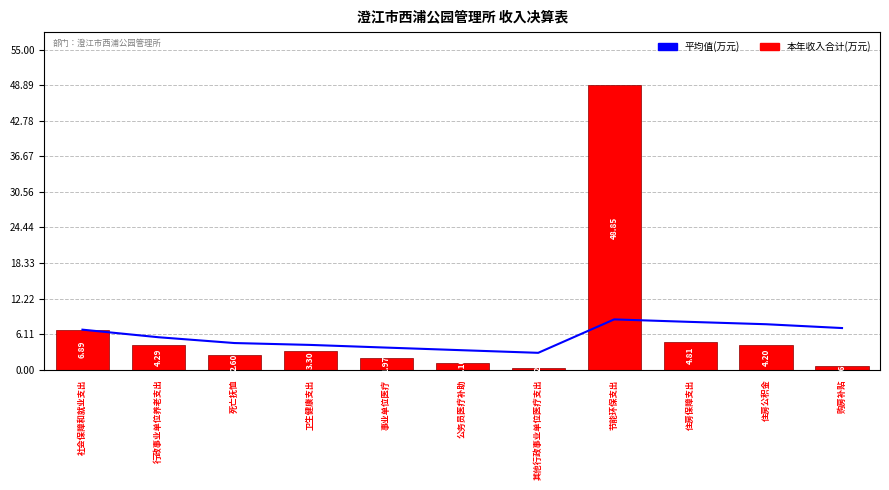

At which label is 本年收入合计(万元) closest to 24?

社会保障和就业支出